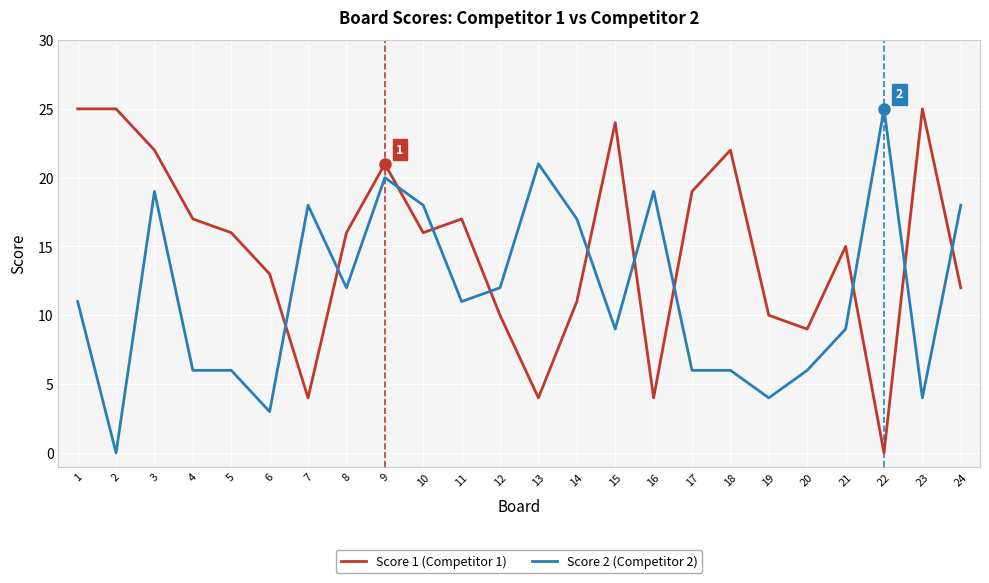

What is the greatest value displayed?

25